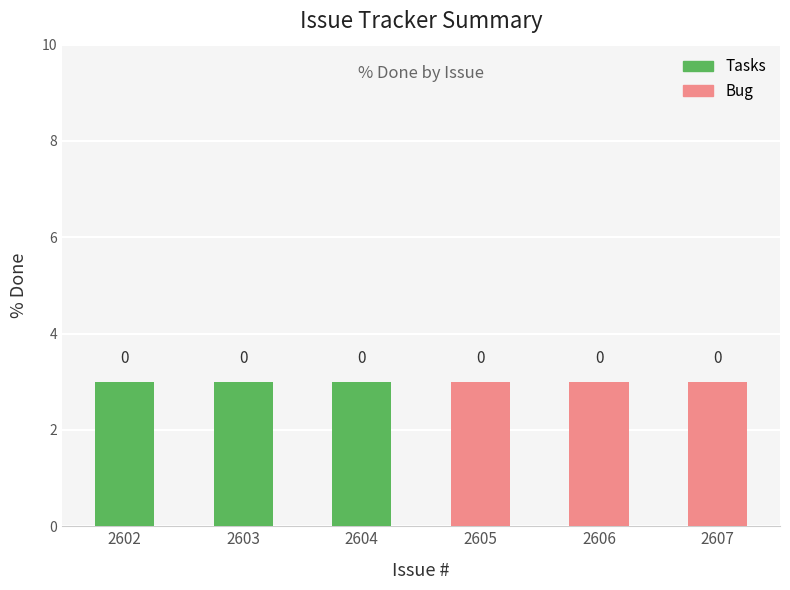

What is the total value across all series at 2605?

3